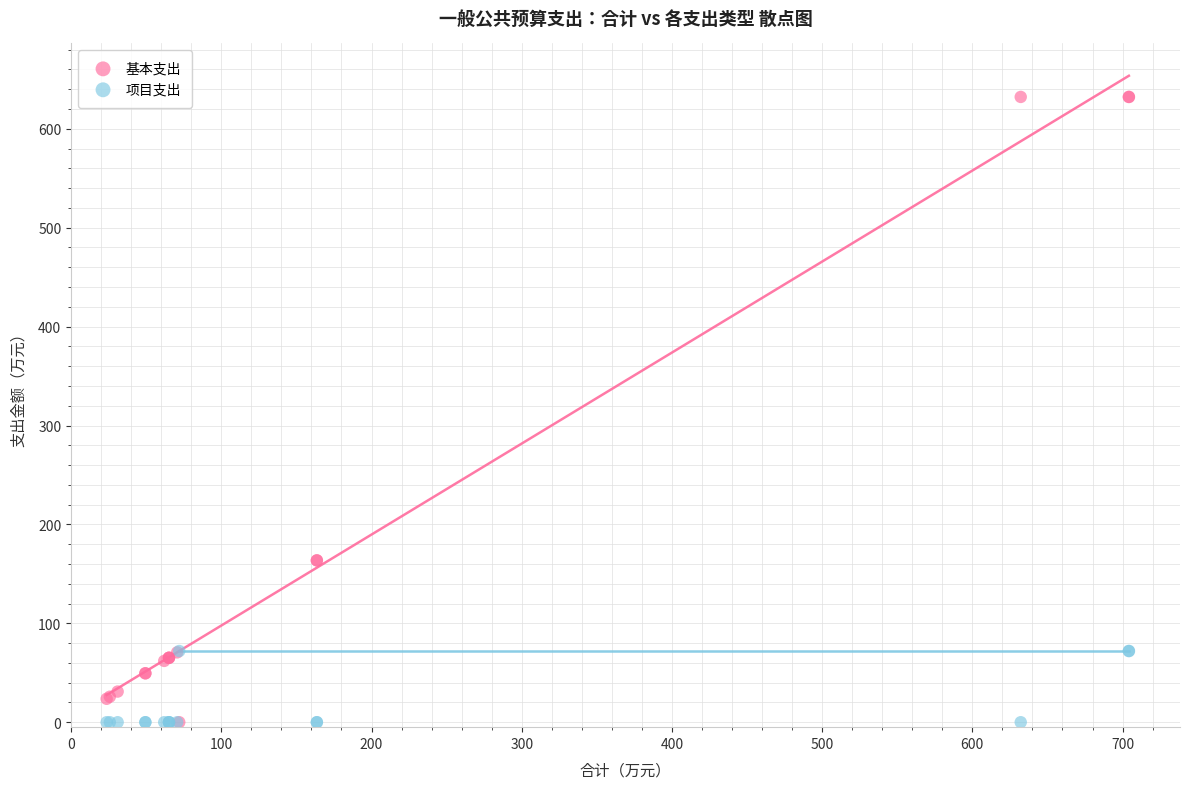

What are all the series names shown in the legend?

基本支出, 项目支出